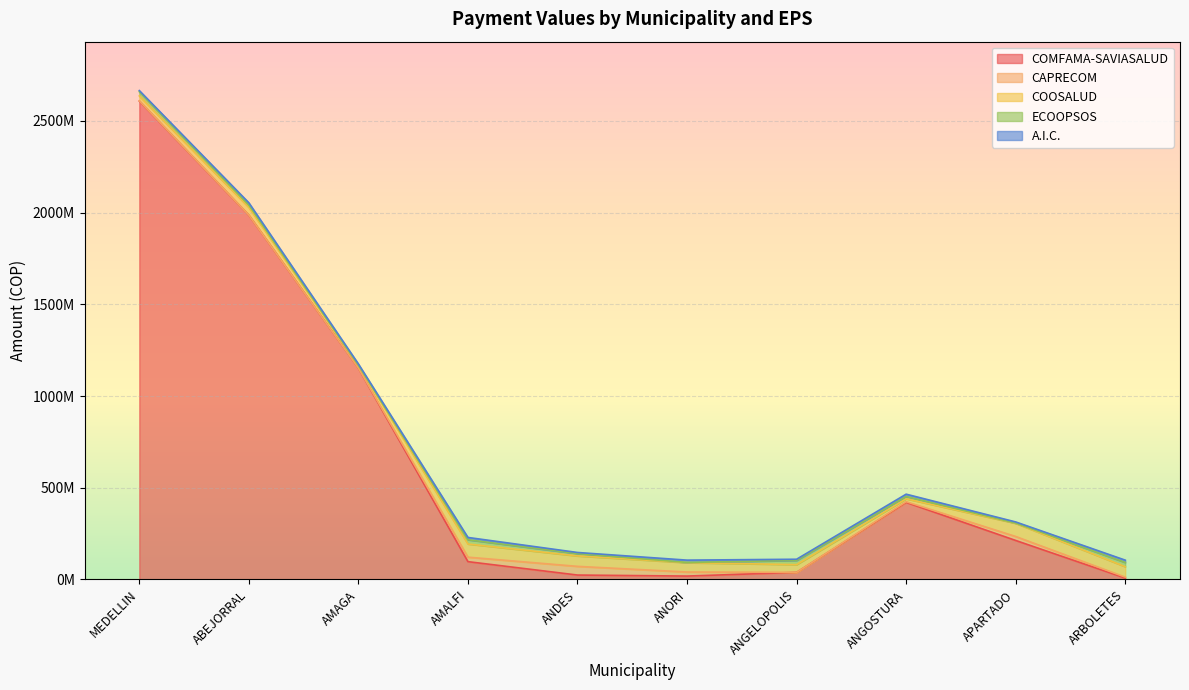

Reading left to right, extract all data points from this chart.

COMFAMA-SAVIASALUD: 2607829456.0	1985754379.0	1151589182.0	97180085.8	24184016.4	18634800.8	38768841.9	420285524.2	212725669.6	7762837.2
CAPRECOM: 1467290.5	410940.6	23884.0	24493949.2	47361810.5	22165872.3	24237.0	3759086.5	21652249.2	5125426.1
COOSALUD: 26699356.0	42260116.5	15938764.4	71847036.1	56919824.9	50903866.8	42260116.5	15938764.4	71847036.1	56919824.9
ECOOPSOS: 23040048.0	12497481.9	1211127.3	23040048.0	12497481.9	1211127.3	23040048.0	12497481.9	1211127.3	23040048.0
A.I.C.: 6248130.6	12595966.3	6248130.6	12595966.3	6248130.6	12595966.3	6248130.6	12595966.3	6248130.6	12595966.3